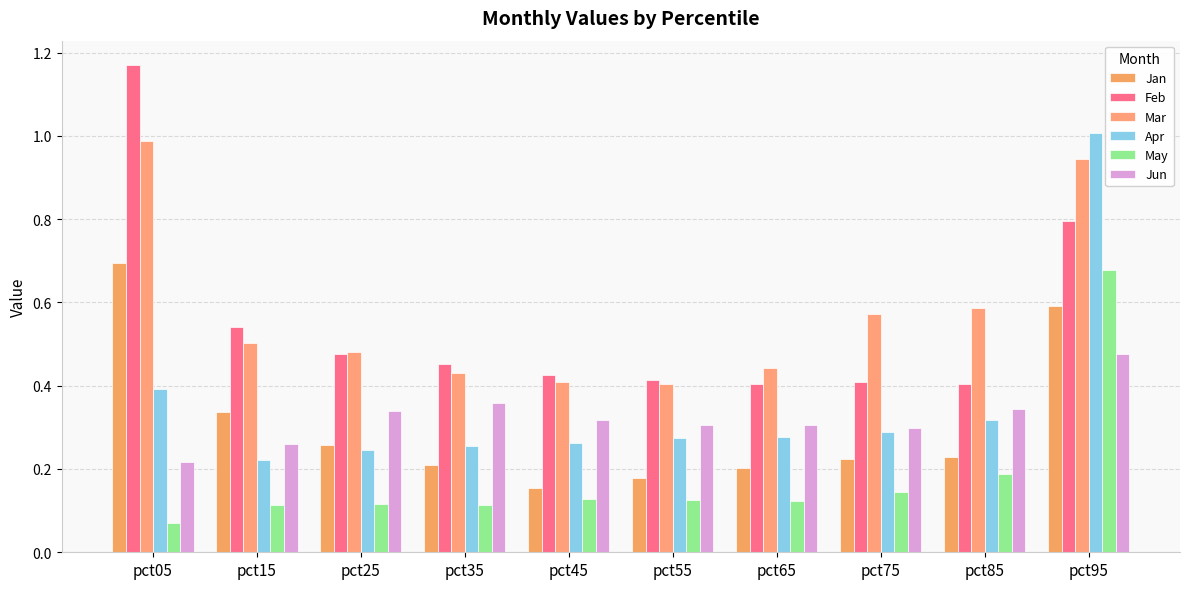

Rank the series by their maximum value, from highest to lowest.

Feb, Apr, Mar, Jan, May, Jun